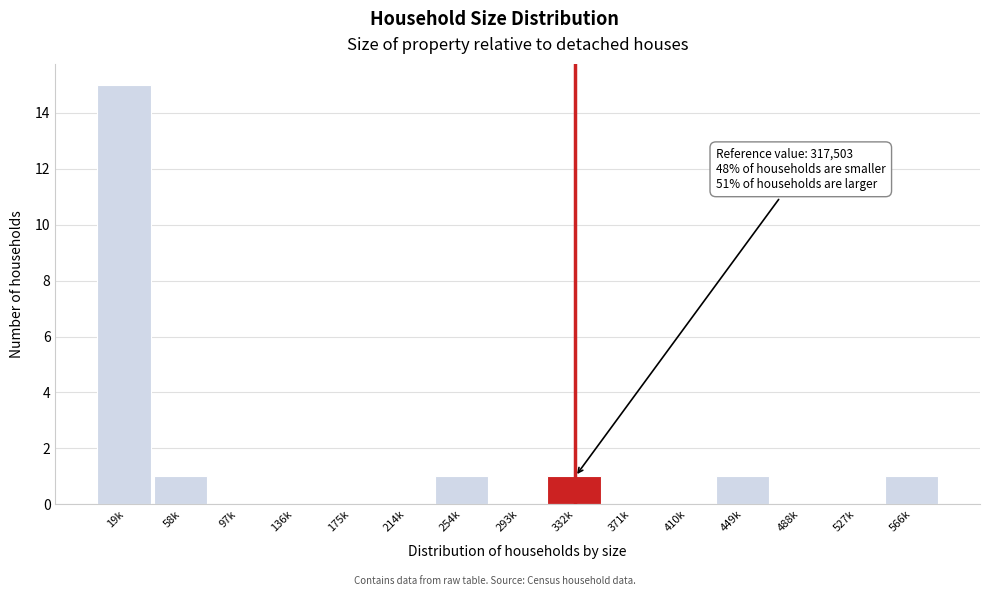

Reading left to right, what are all the values shown in this chart?

19k=15	58k=1	97k=0	136k=0	175k=0	214k=0	254k=1	293k=0	332k=1	371k=0	410k=0	449k=1	488k=0	527k=0	566k=1